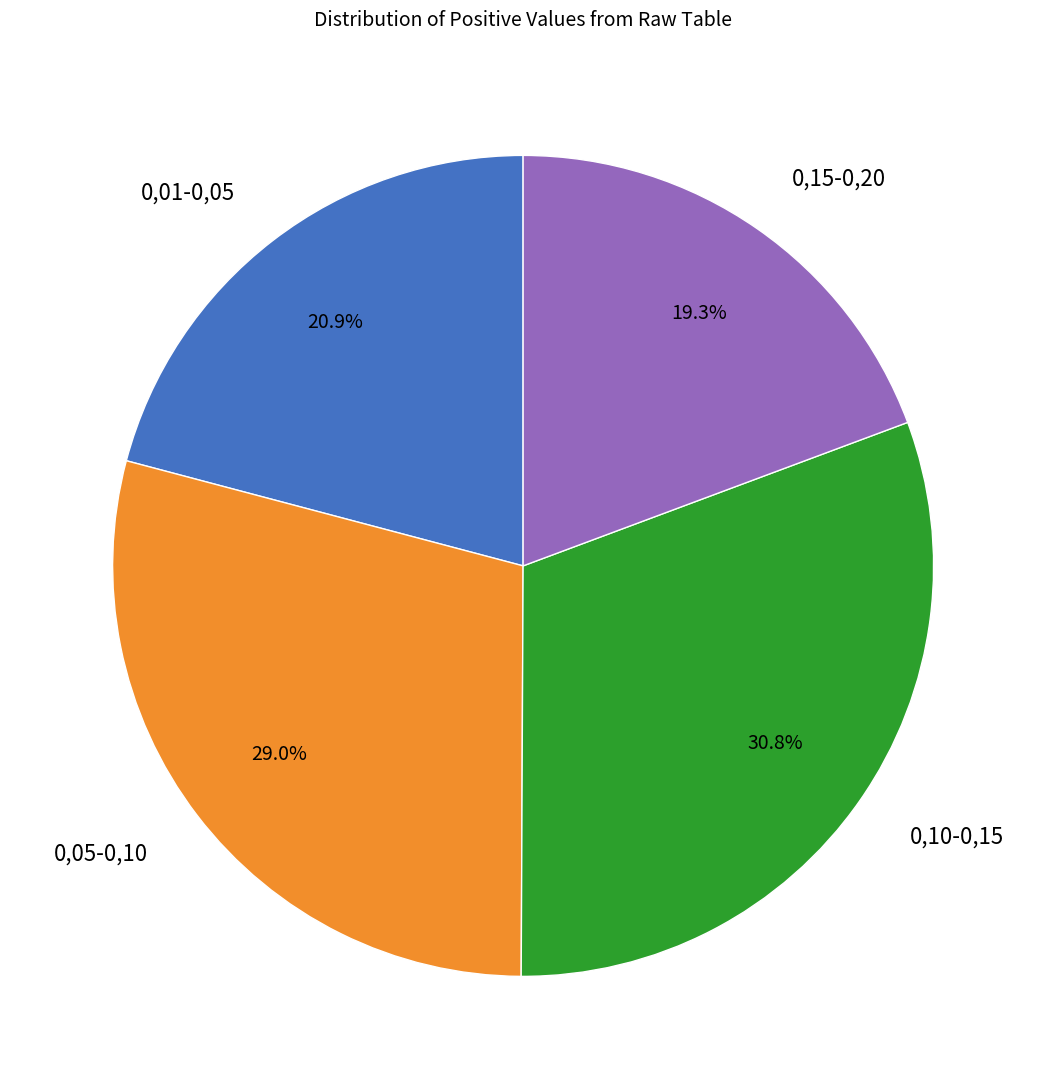

How many segments does this pie chart have?

4